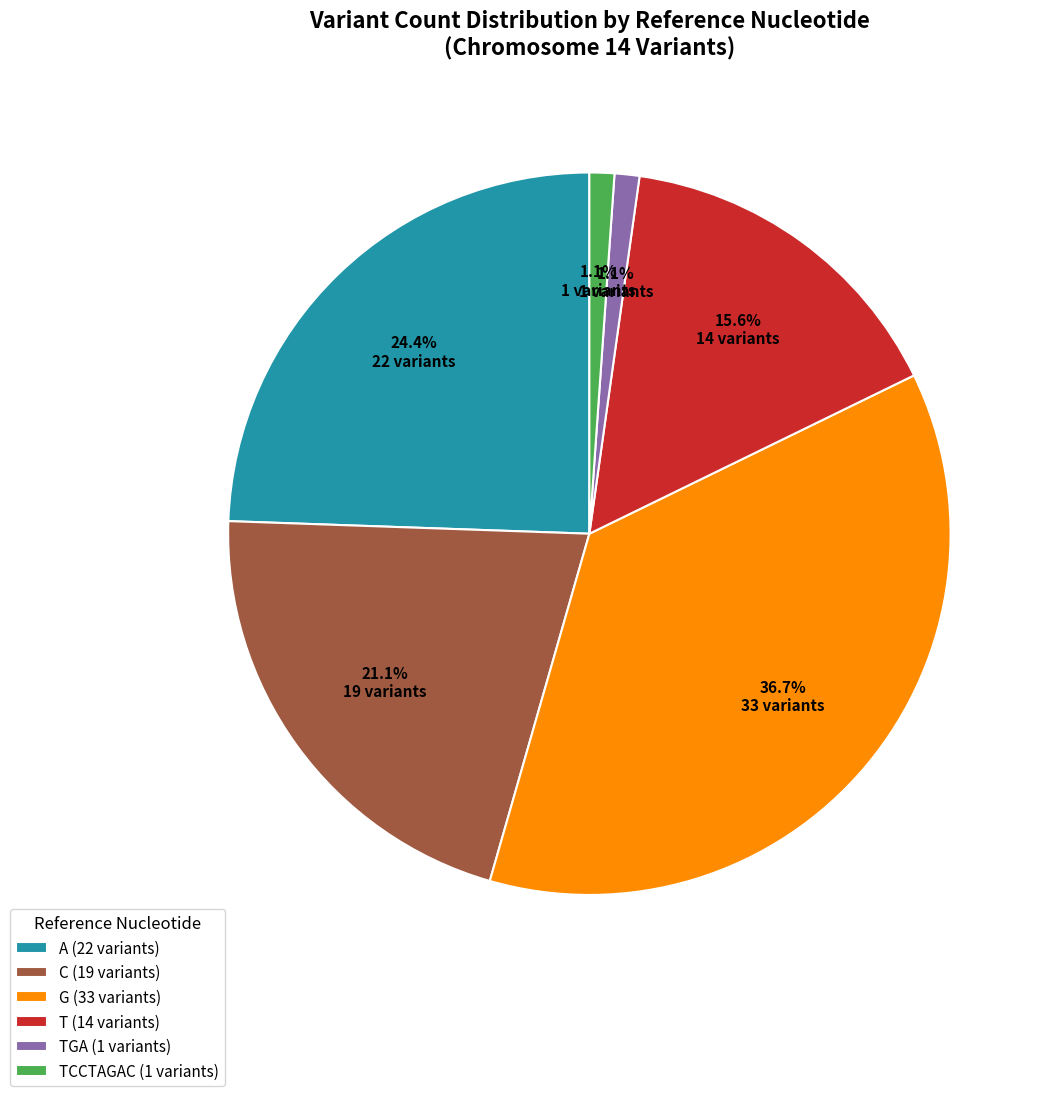

What is the largest slice in the pie chart?

G (33 variants)